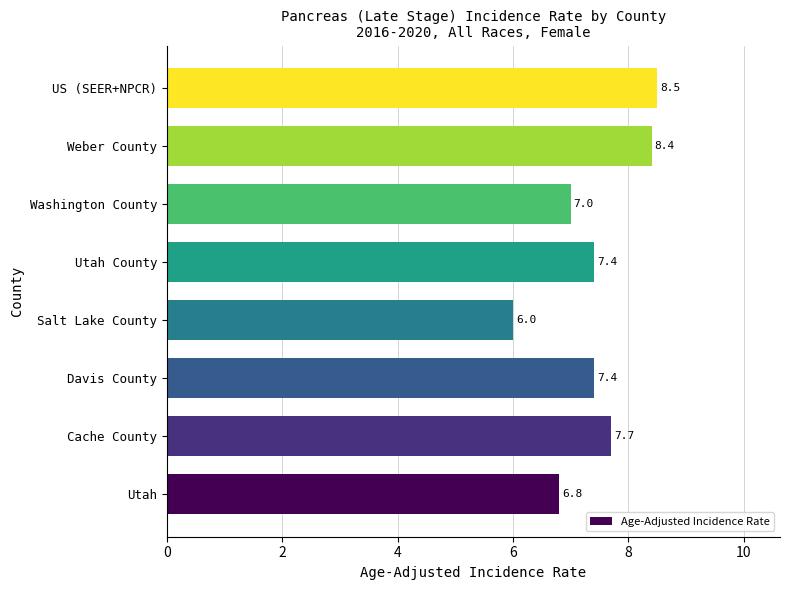

Is it true that the value at Cache County is 12.3?

False